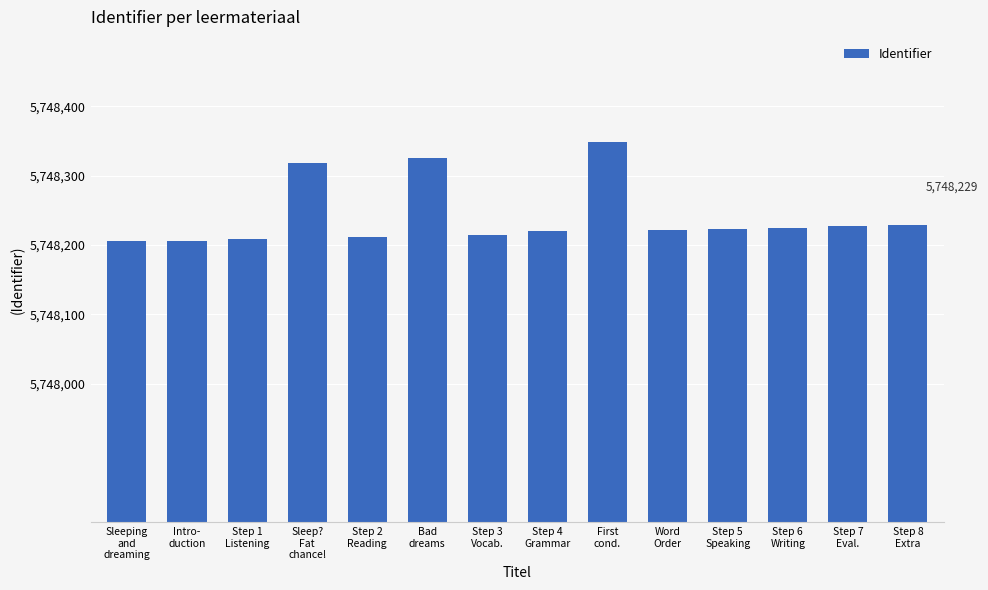

What is the value of the 6th bar from the left?

5748325